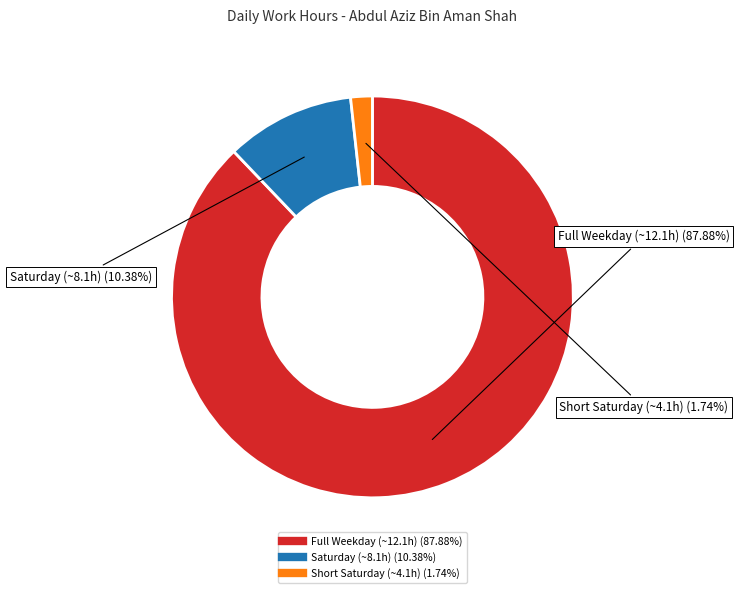

Is there a majority slice in this chart?

Yes